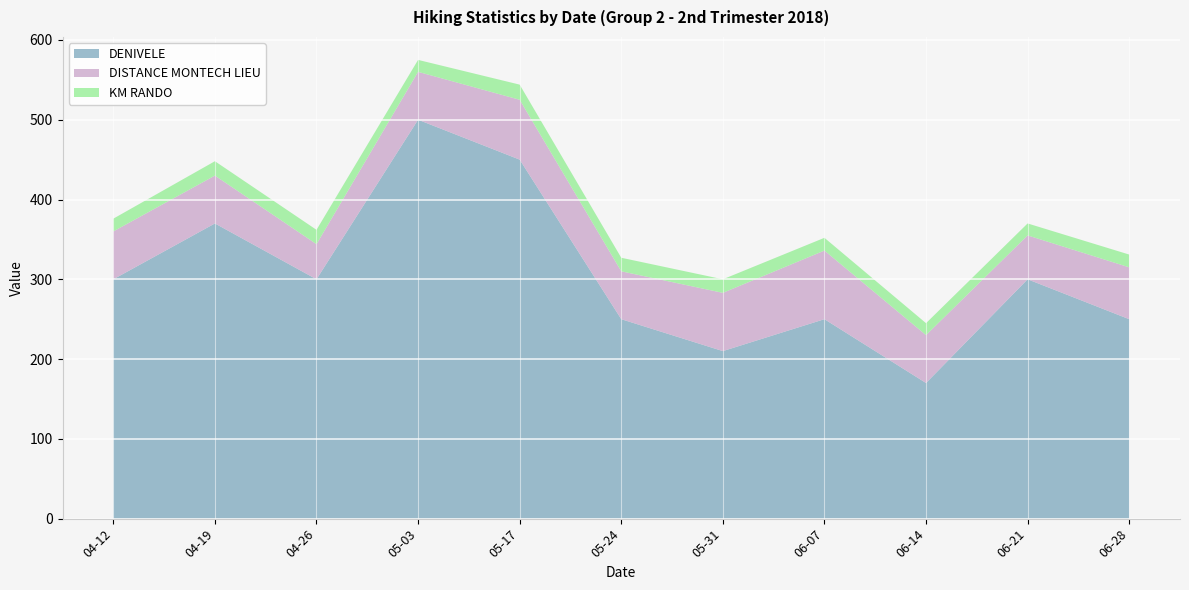

Reading left to right, list all the values displayed in this chart.

DENIVELE: 2018-04-12=300	2018-04-19=370	2018-04-26=300	2018-05-03=500	2018-05-17=450	2018-05-24=250	2018-05-31=210	2018-06-07=250	2018-06-14=170	2018-06-21=300	2018-06-28=250
DISTANCE MONTECH LIEU: 2018-04-12=60	2018-04-19=60	2018-04-26=44	2018-05-03=60	2018-05-17=75	2018-05-24=60	2018-05-31=73	2018-06-07=86	2018-06-14=60	2018-06-21=55	2018-06-28=65
KM RANDO: 2018-04-12=16	2018-04-19=18	2018-04-26=18	2018-05-03=15	2018-05-17=19	2018-05-24=17	2018-05-31=17	2018-06-07=16	2018-06-14=15	2018-06-21=15	2018-06-28=16